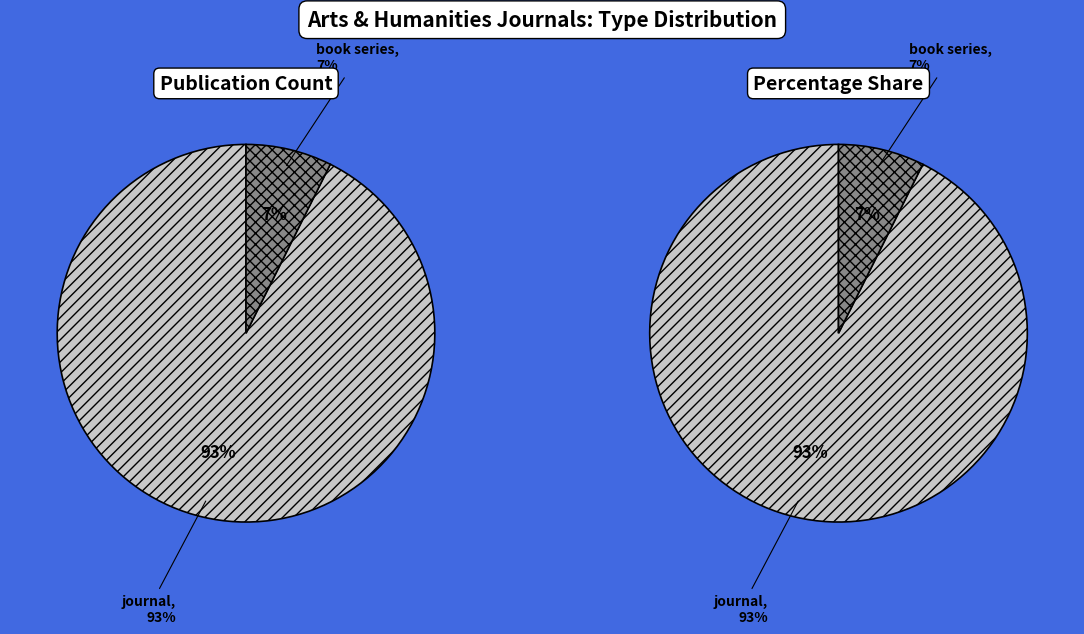

What is the ratio of the value at journal to the value at book series?

12.6